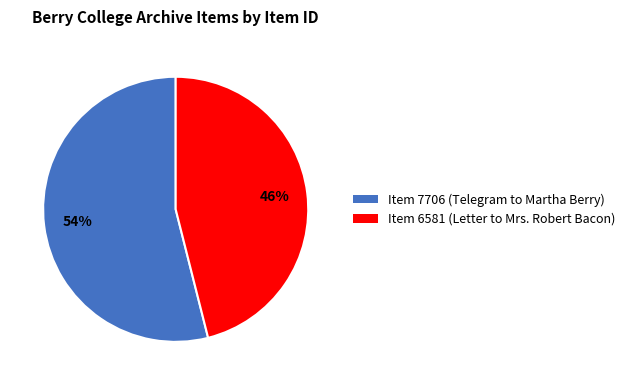

What is the ratio of the value at Item 7706 (Telegram to Martha Berry) to the value at Item 6581 (Letter to Mrs. Robert Bacon)?

1.2